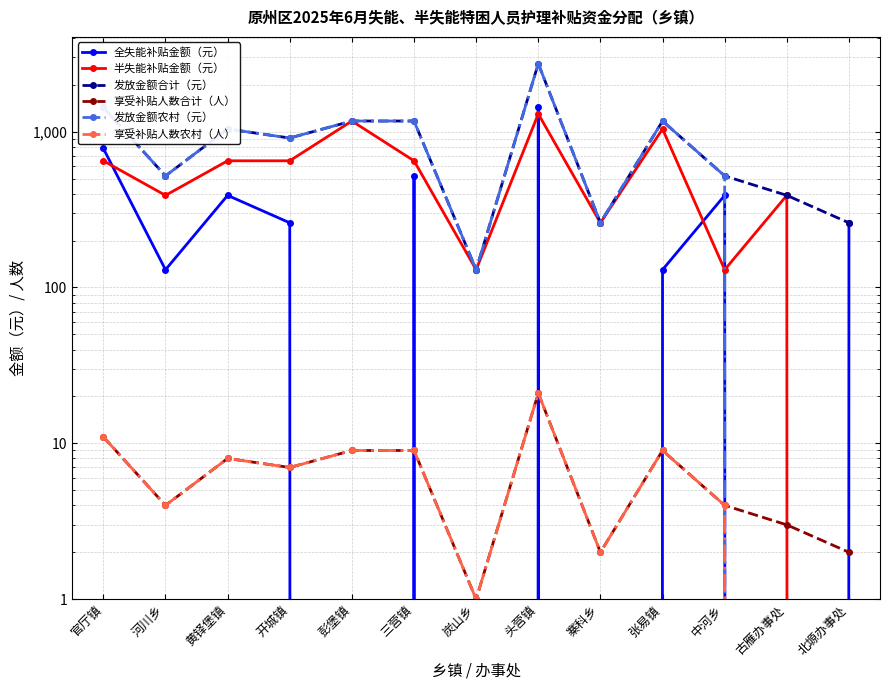

What is the average value of the 发放金额合计（元） series?

900